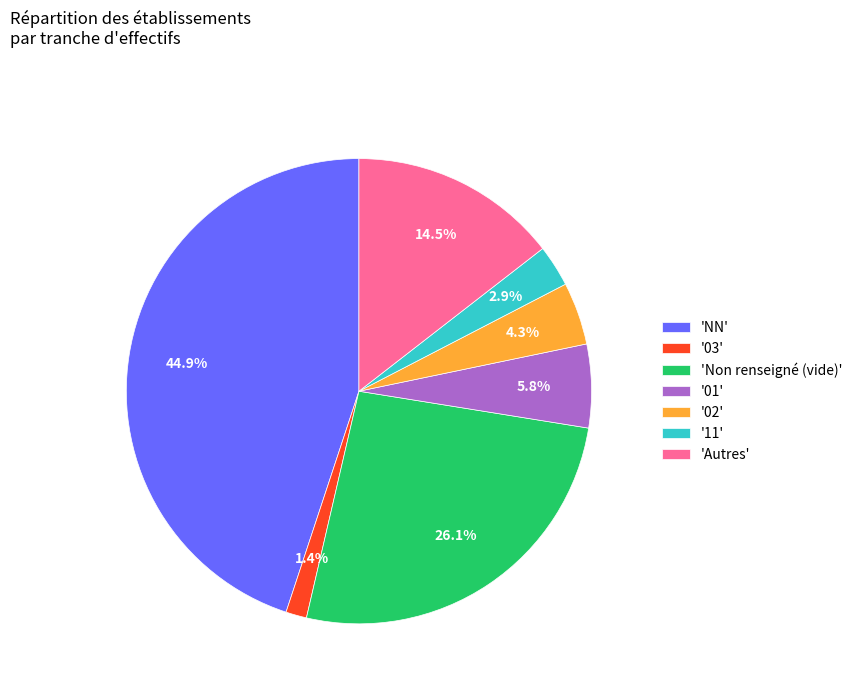

Which has a higher value, '11' or '01'?

'01'